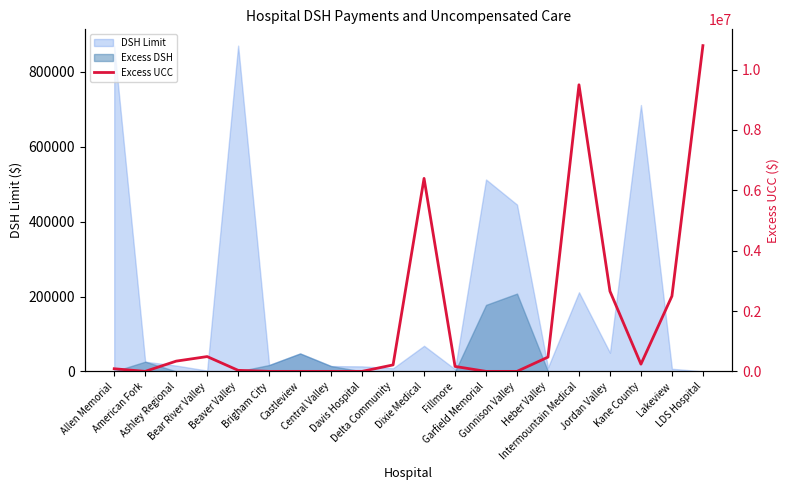

The value at Davis Hospital is 6441008.0. True or false?

False